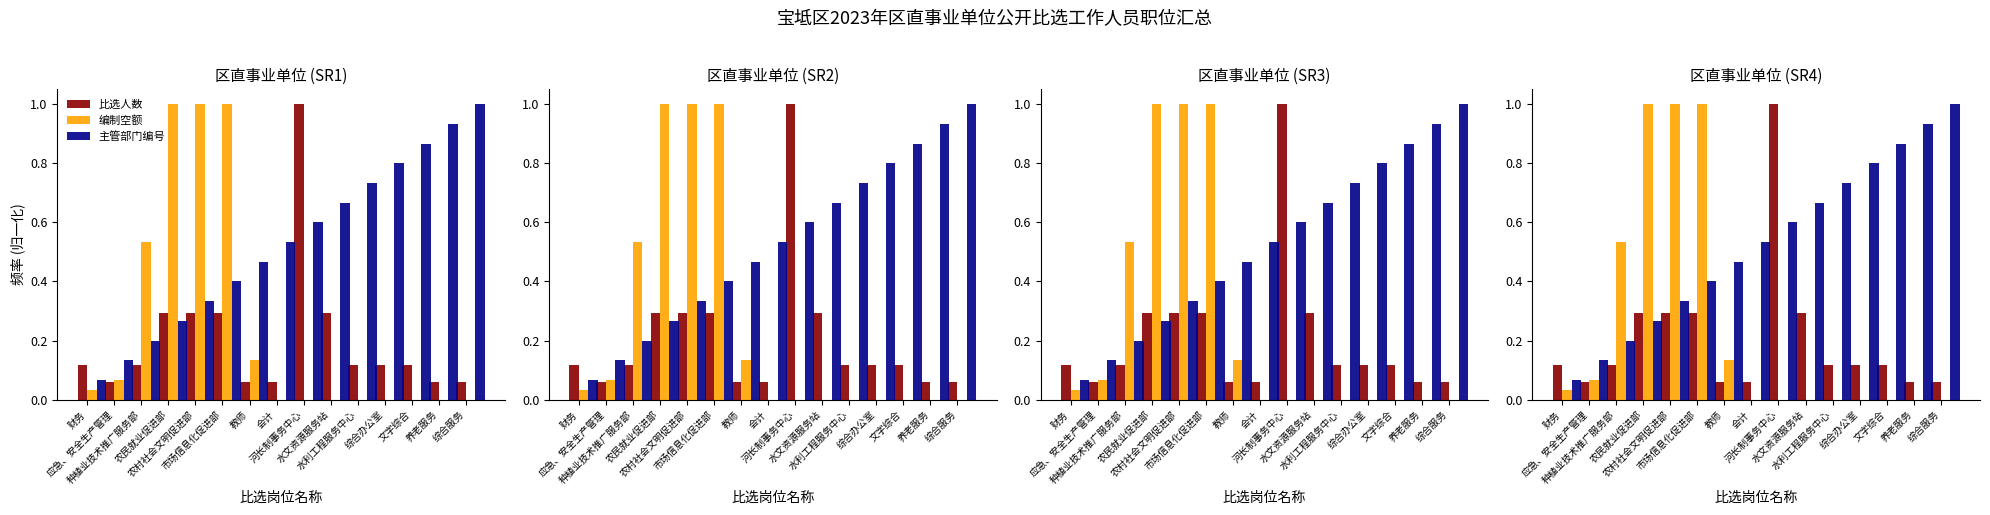

List the series in order of their peak value, lowest first.

比选人数, 编制空额, 主管部门编号